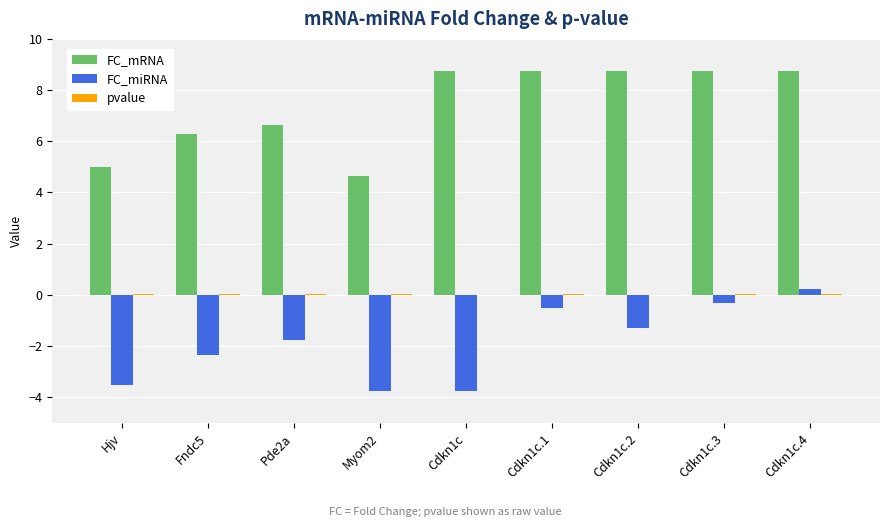

At which label does FC_mRNA first exceed 8?

Cdkn1c